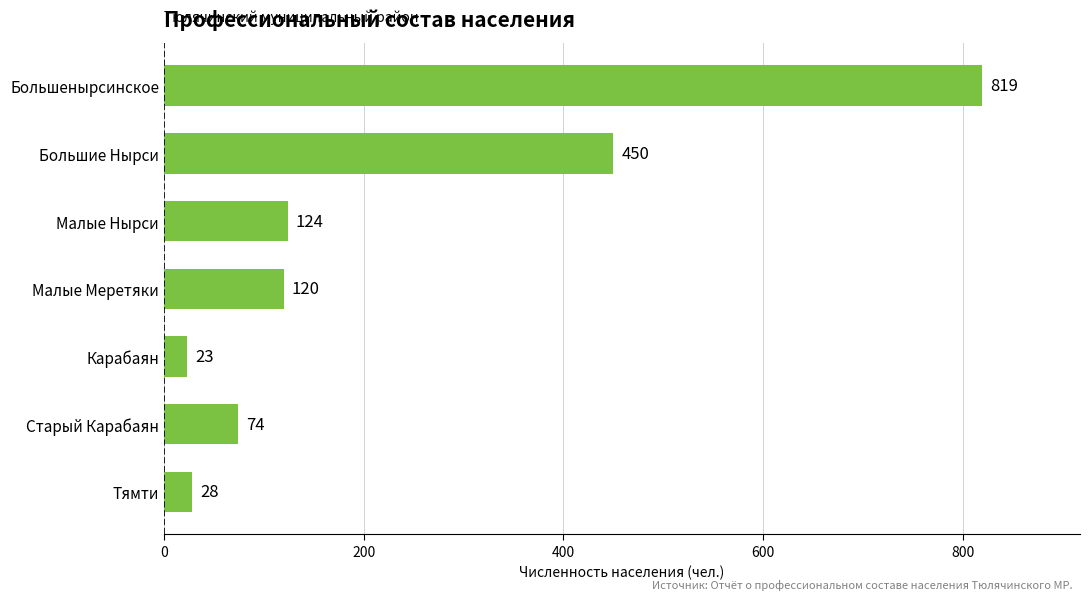

What is the average value?

234